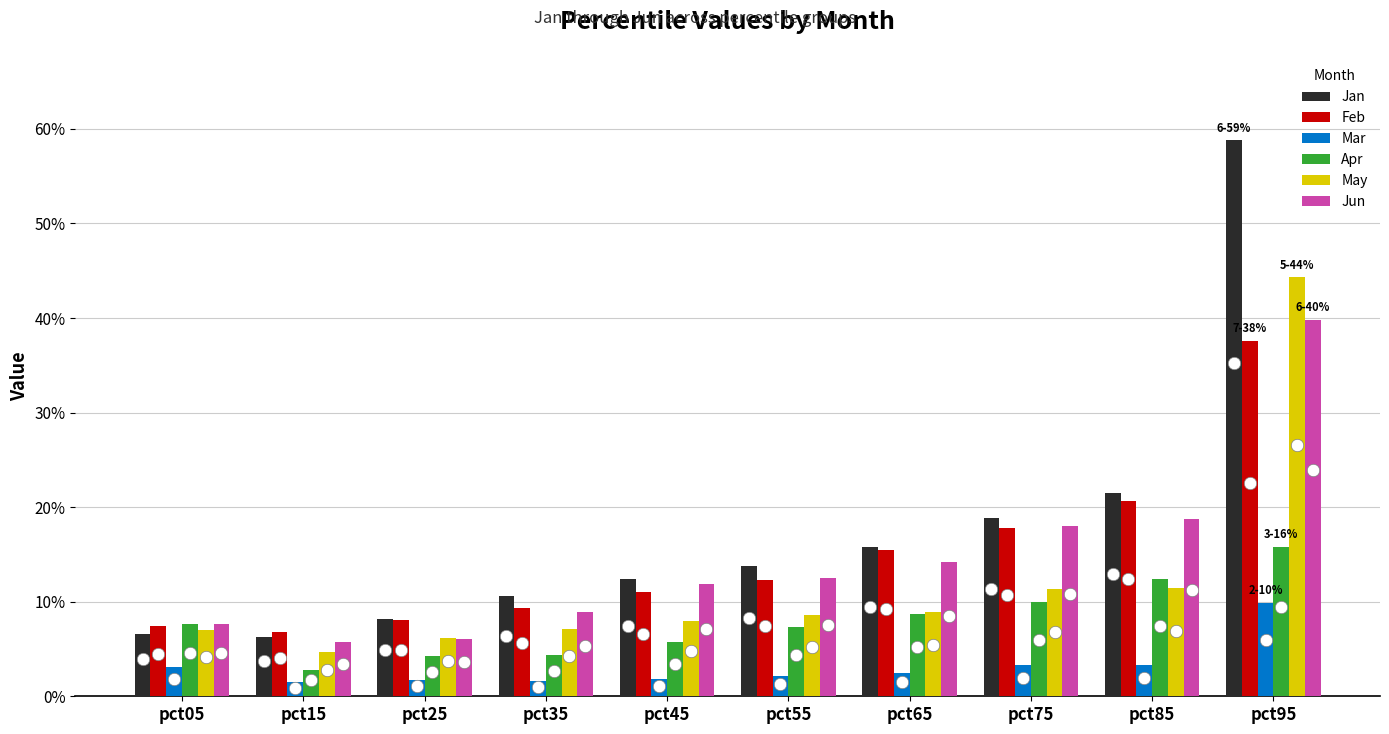

Which series reaches the minimum Y coordinate?

Mar